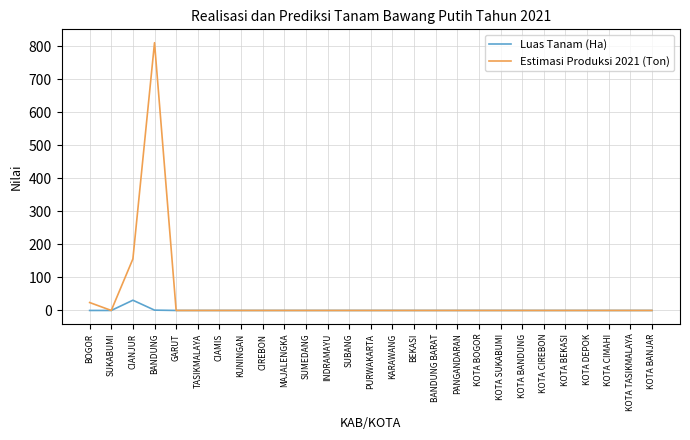

Which category has the highest value in the Estimasi Produksi 2021 (Ton) series?

BANDUNG